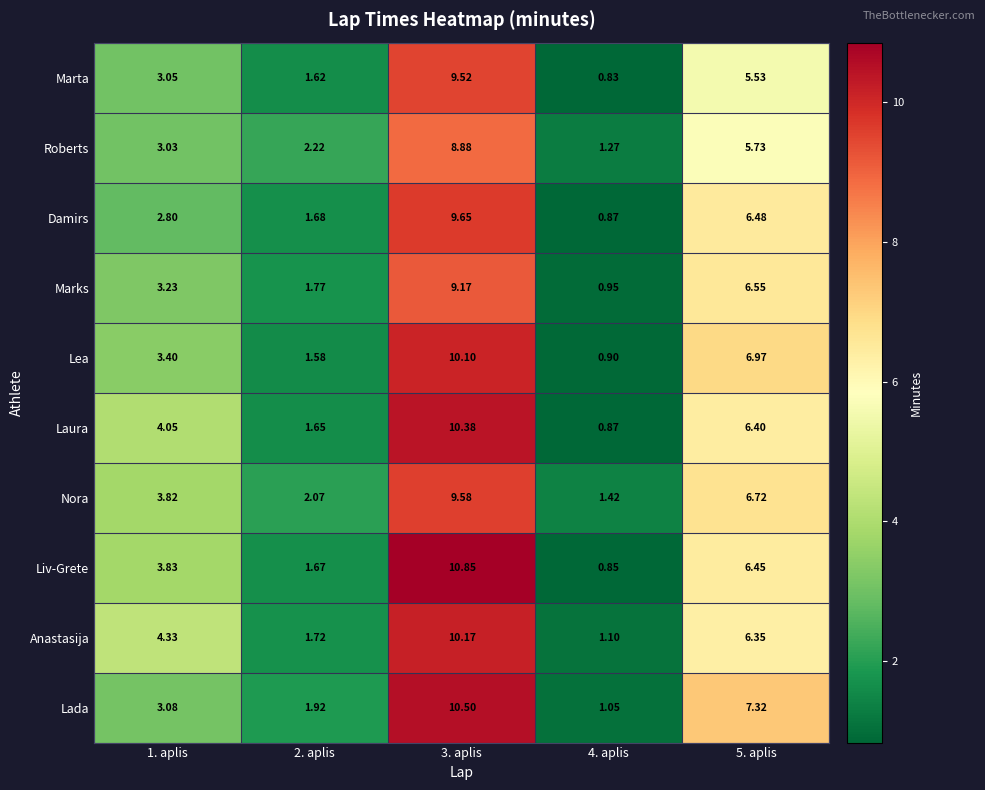

Rank the series by their maximum value, from lowest to highest.

Roberts, Marks, Marta, Nora, Damirs, Lea, Anastasija, Laura, Lada, Liv-Grete